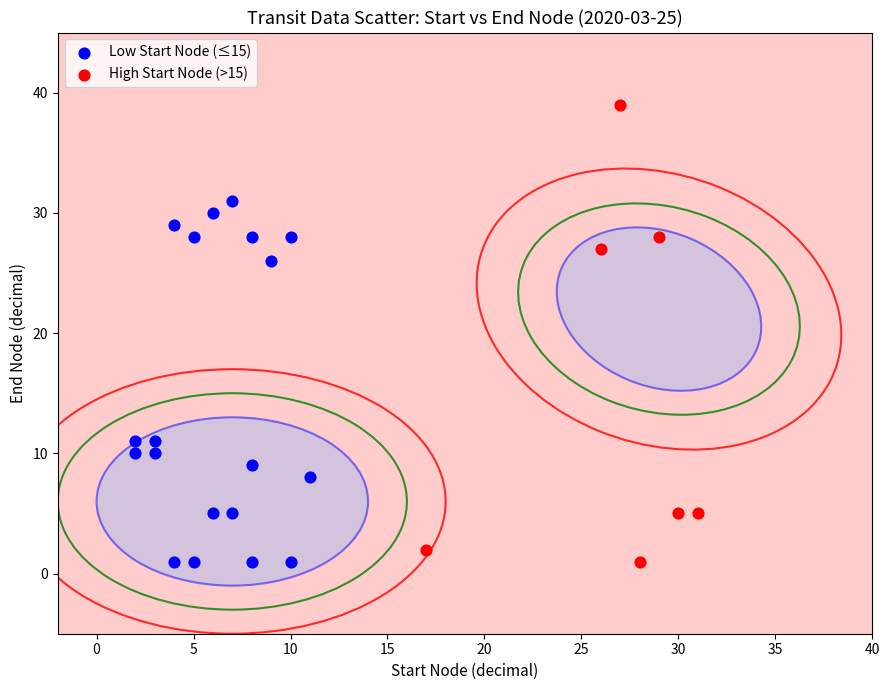

Which series has the largest Y range (max minus min)?

High Start Node (>15)